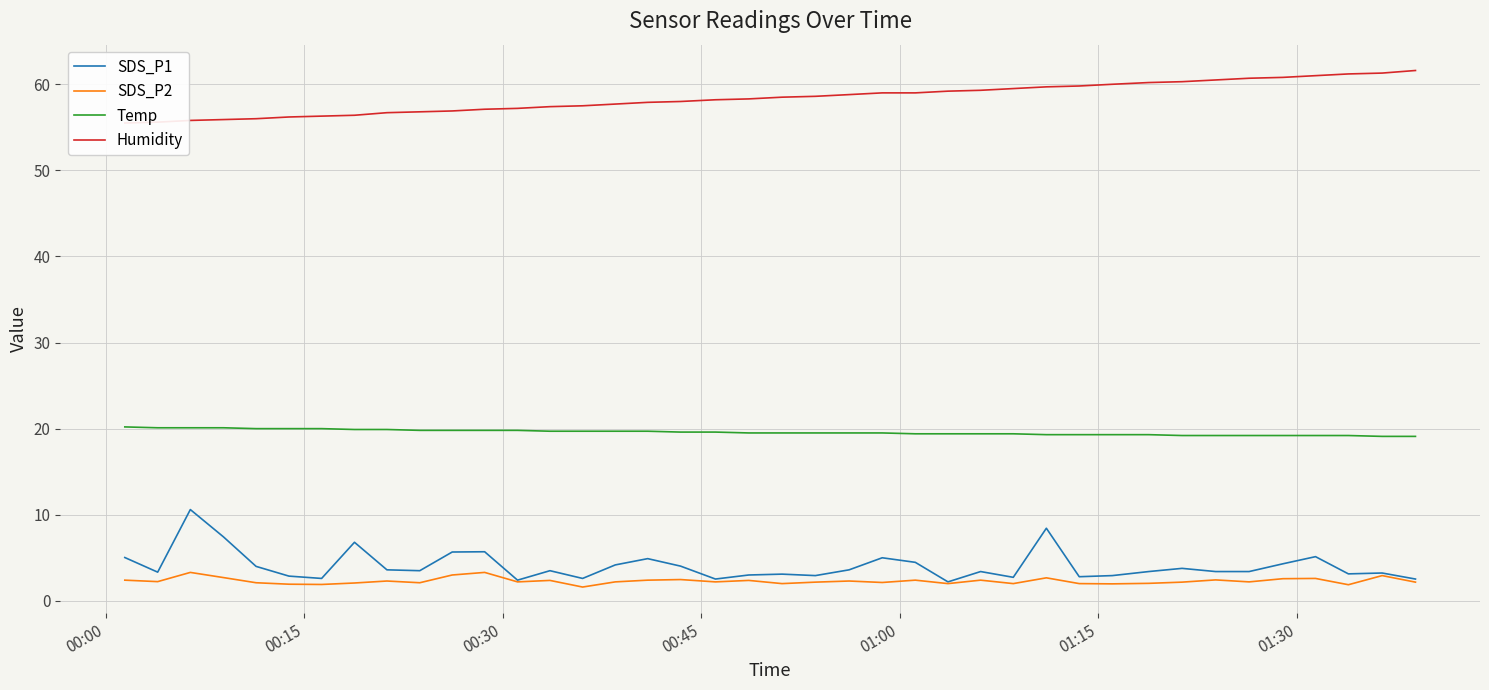

What is the minimum value for SDS_P2?

1.6